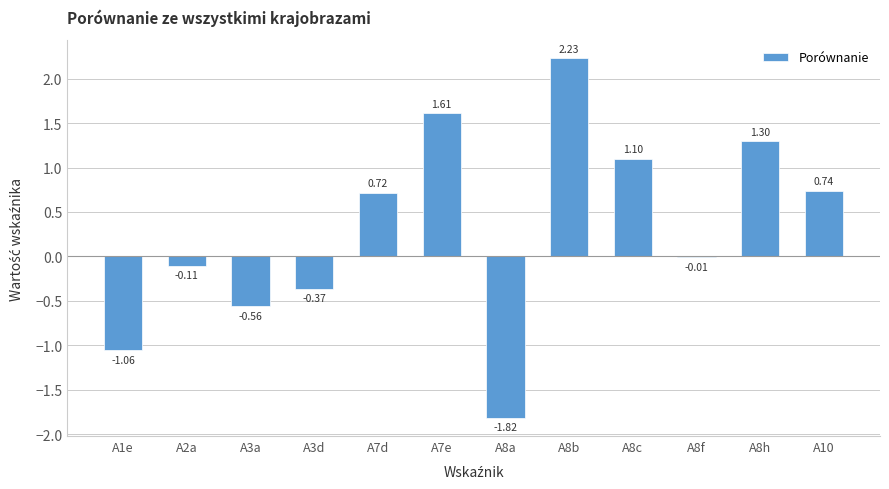

What is the change in value from A3d to A8a?

-1.5